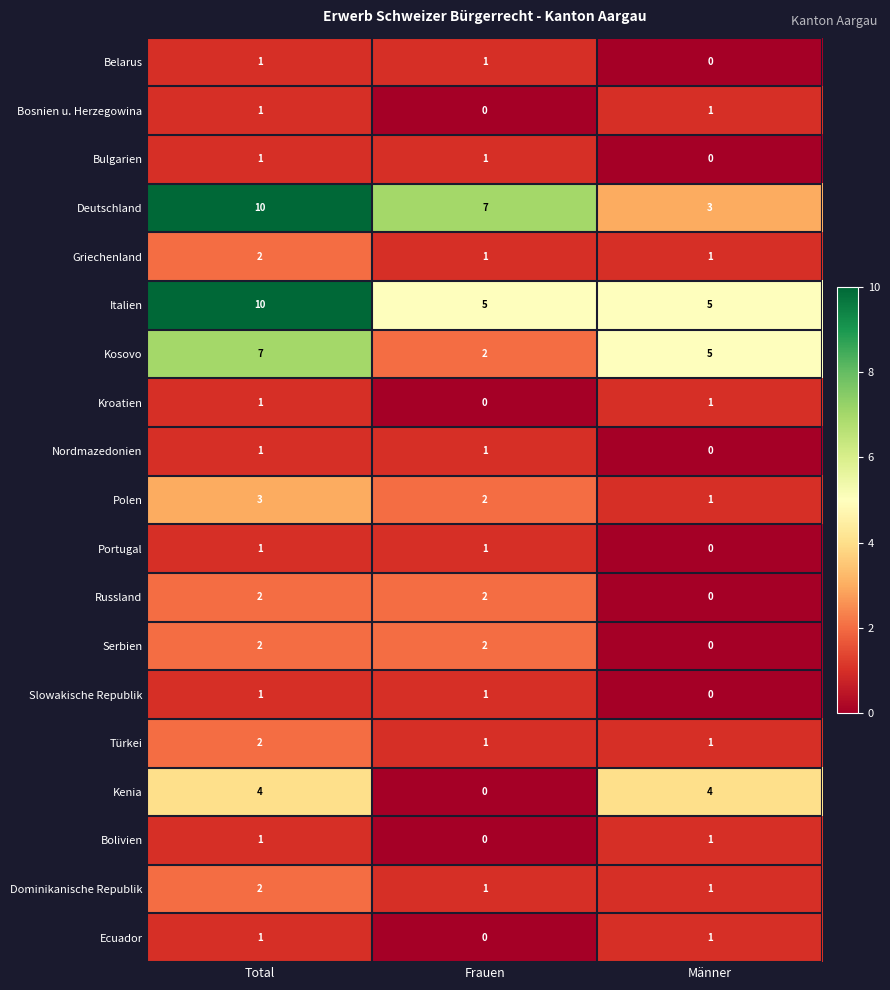

Which label corresponds to the largest value in the chart?

Total